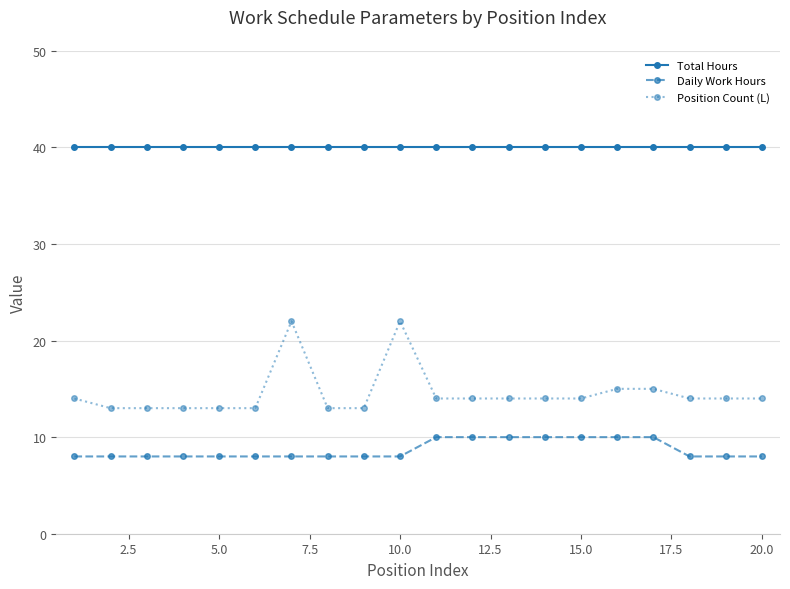

What is the smallest value displayed?

8